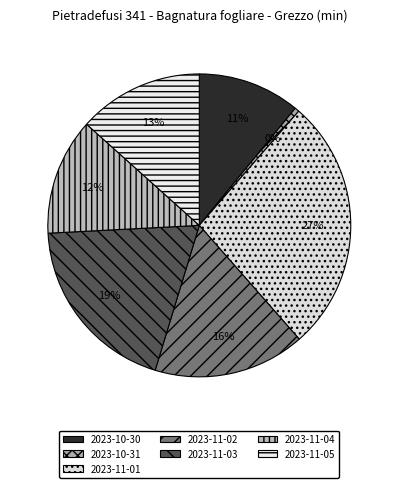

Which has a higher value, 2023-11-04 or 2023-11-01?

2023-11-01